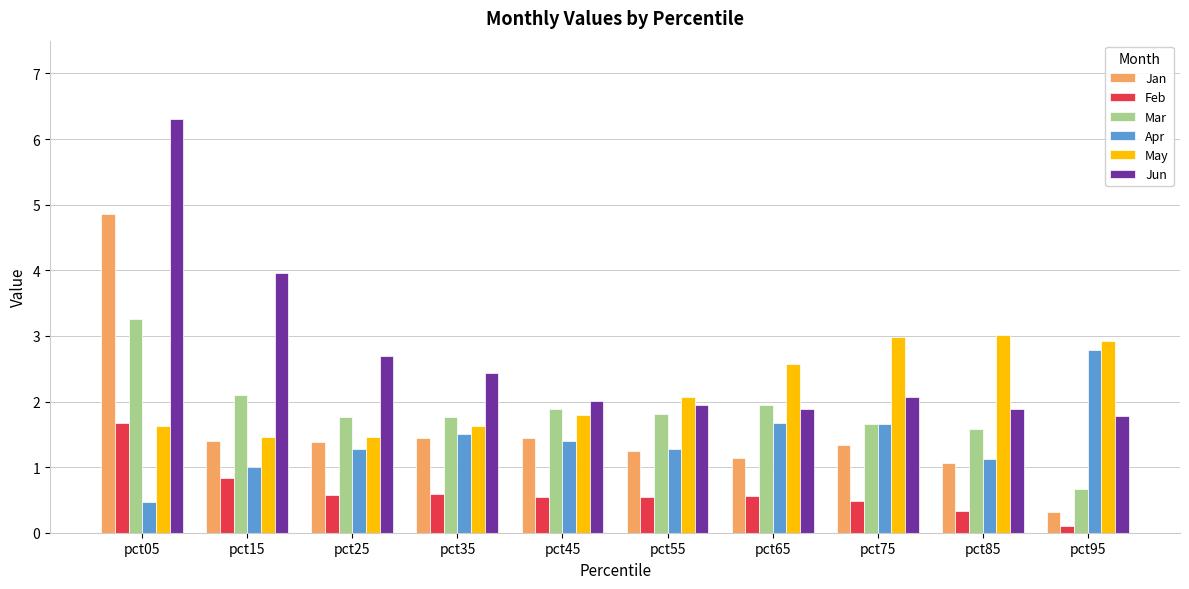

What is the sum of the May values at pct45 and pct25?

3.3